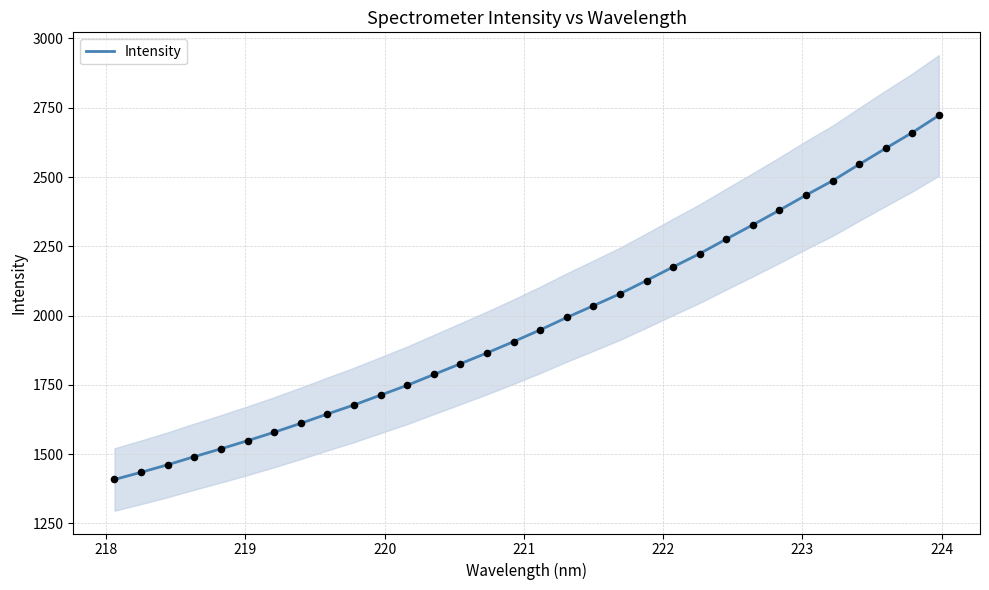

What is the lowest value of the Intensity series?

1408.7